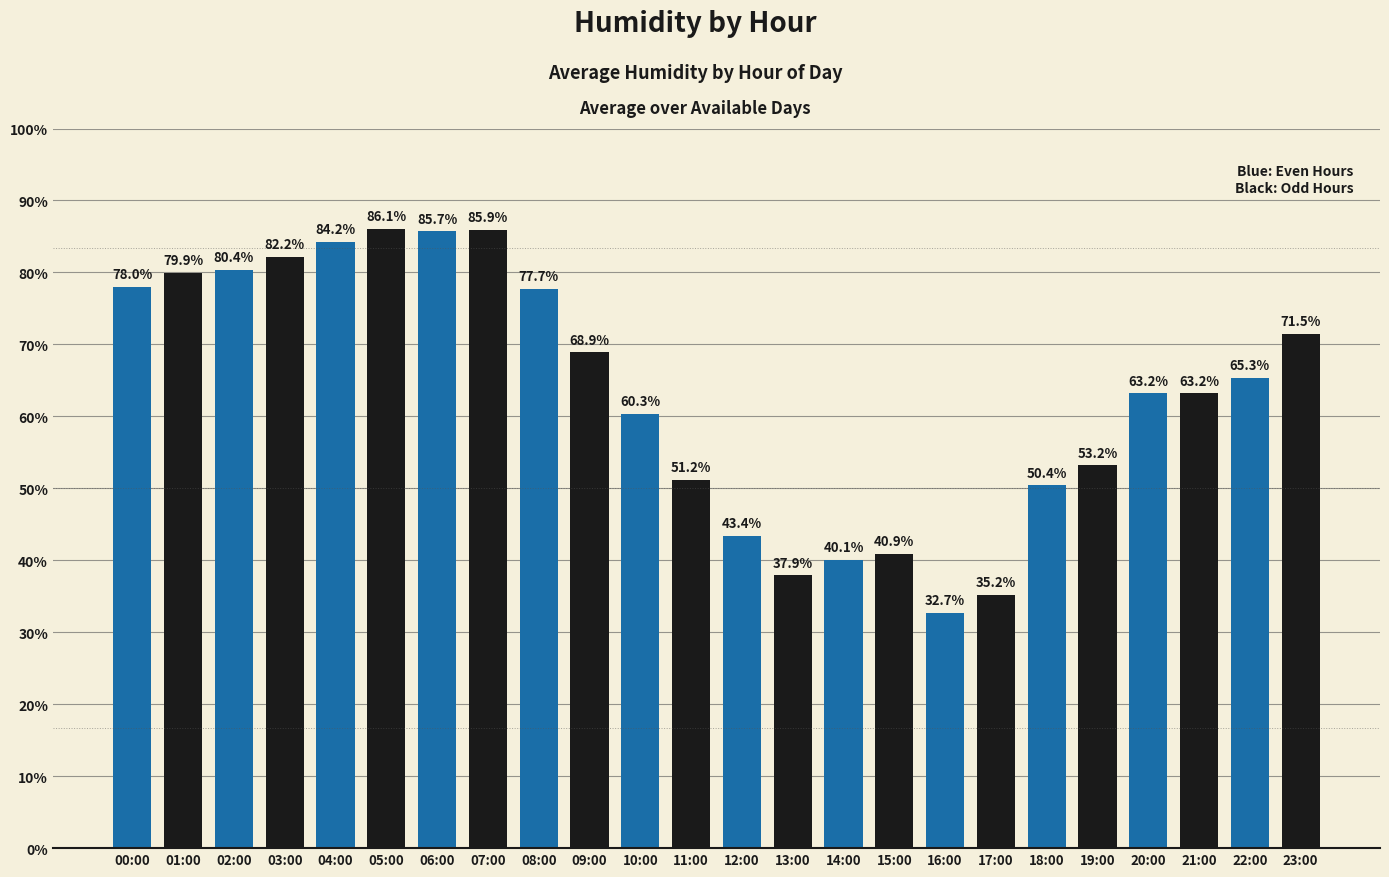

Approximately how many times larger is the value at 11:00 compared to 15:00?

1.3